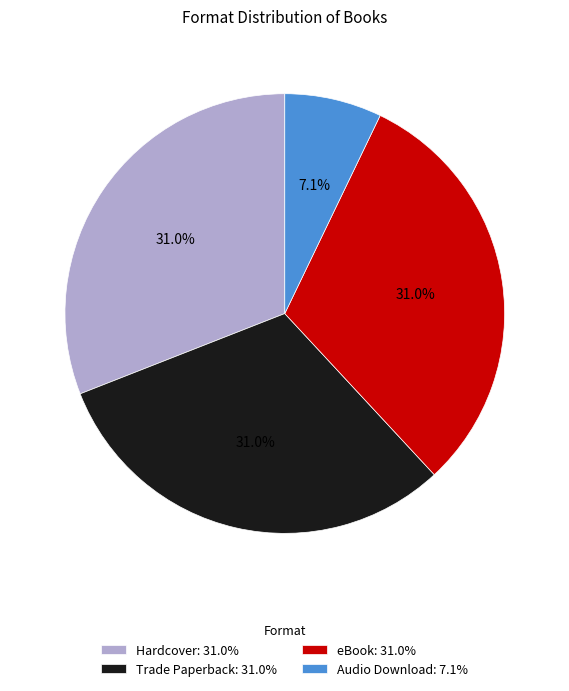

To the nearest percent, what portion does Trade Paperback represent?

31%